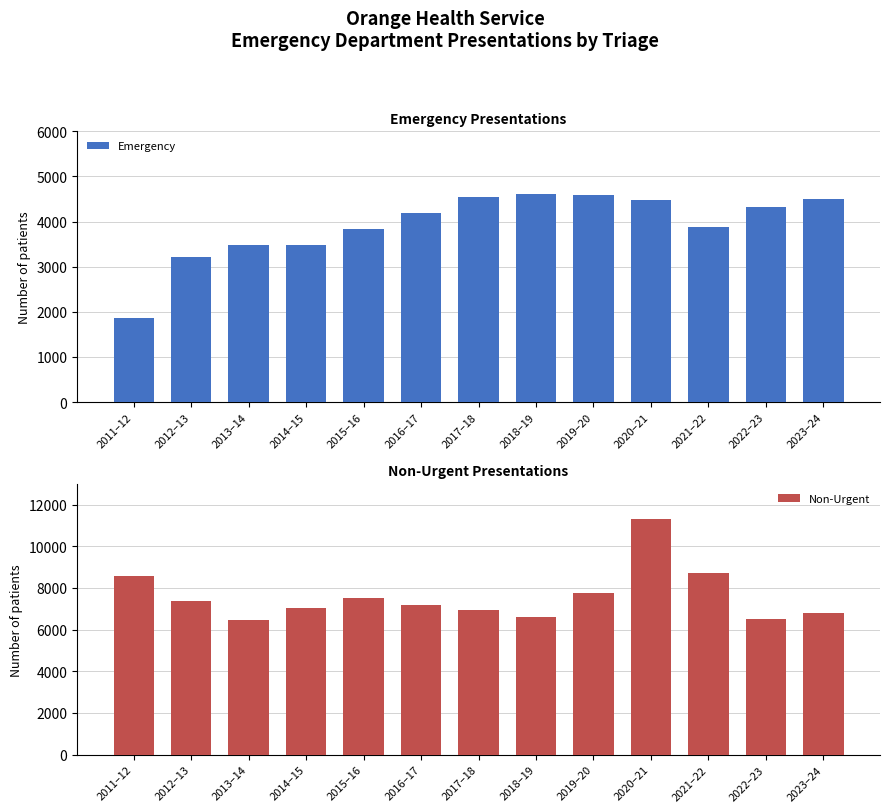

Read the Non-Urgent value at 2020–21, to the nearest 50.

11300